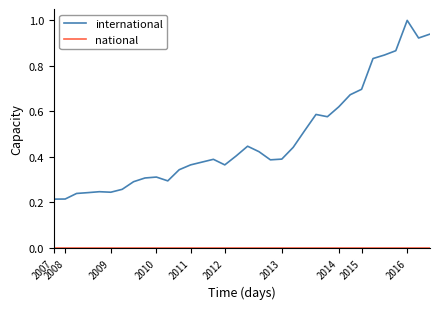

What is the label of the 2nd point from the left?

2008